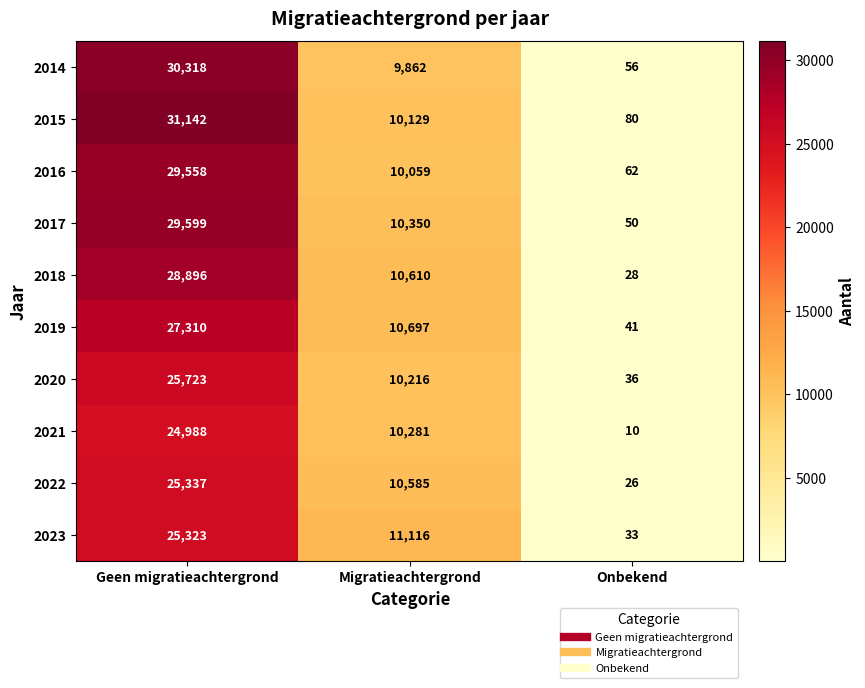

True or false: 2018 has a value of 10610 at Migratieachtergrond.

True